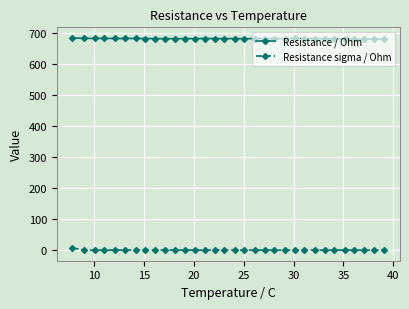

True or false: Resistance sigma / Ohm has more than 0 points higher than both neighbors.

True